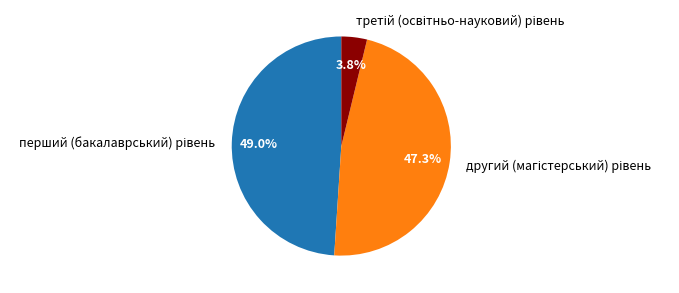

Is there a majority slice in this chart?

No